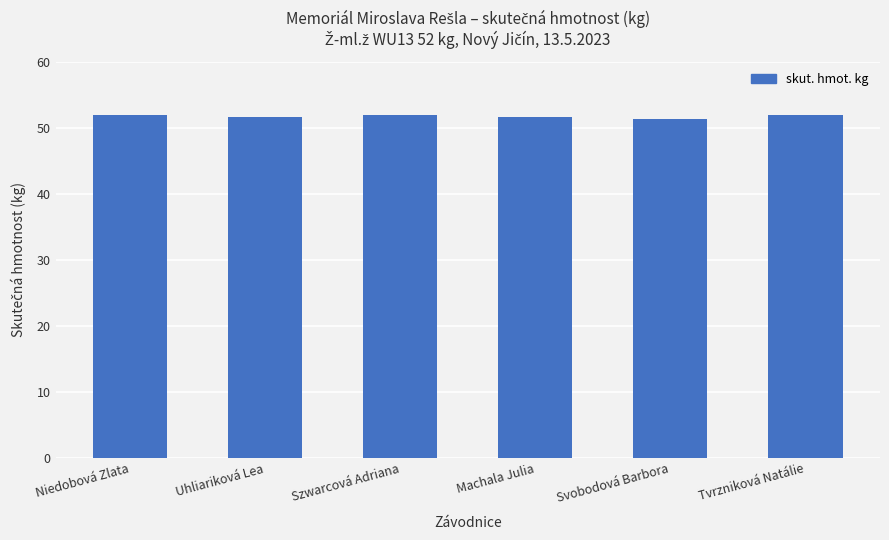

What is the smallest value displayed?

51.3